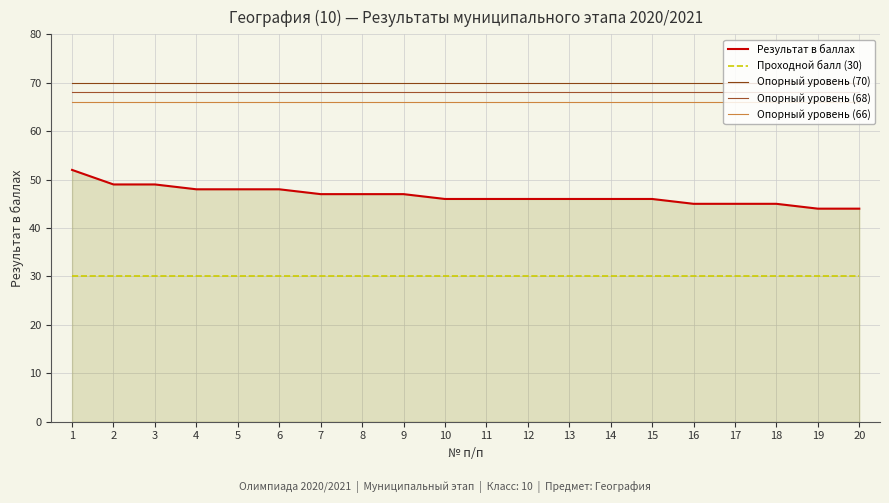

What is the value of the Опорный уровень (68) point at the 20th from the left?

68